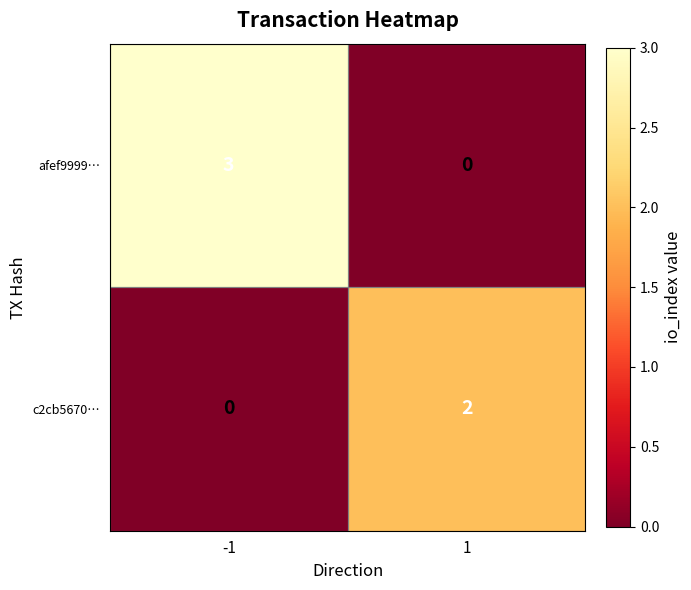

Is it true that afef9999… equals 3 at -1?

True